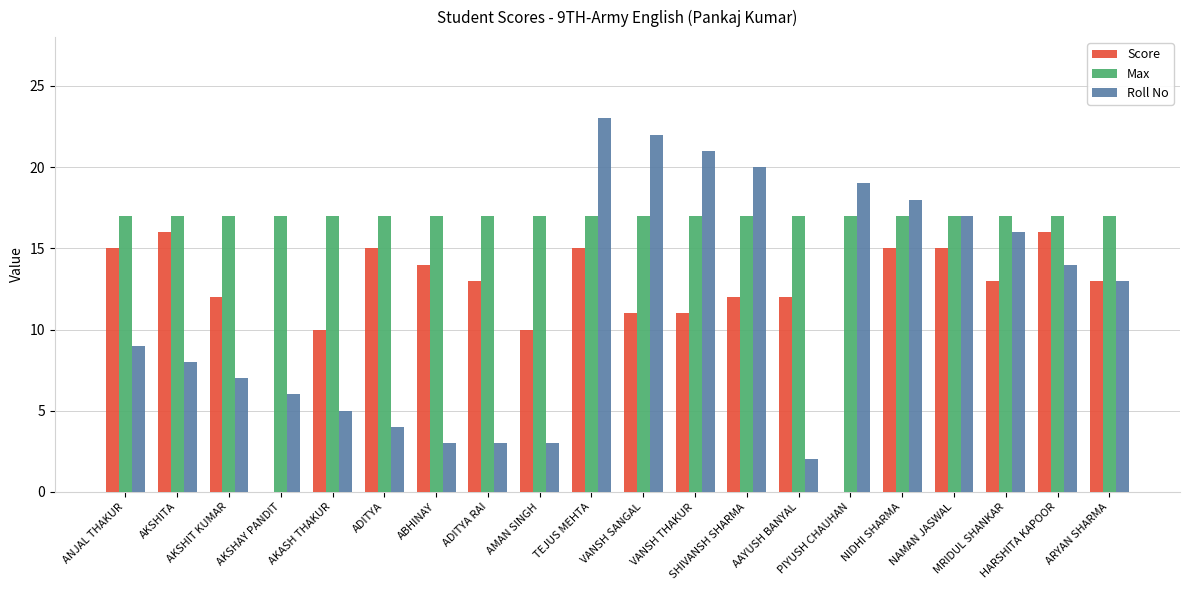

What is the maximum value for Max?

17